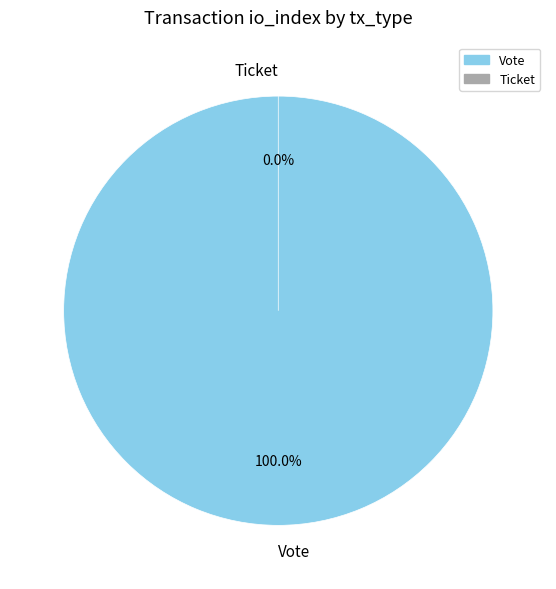

Between Ticket and Vote, which is larger?

Vote